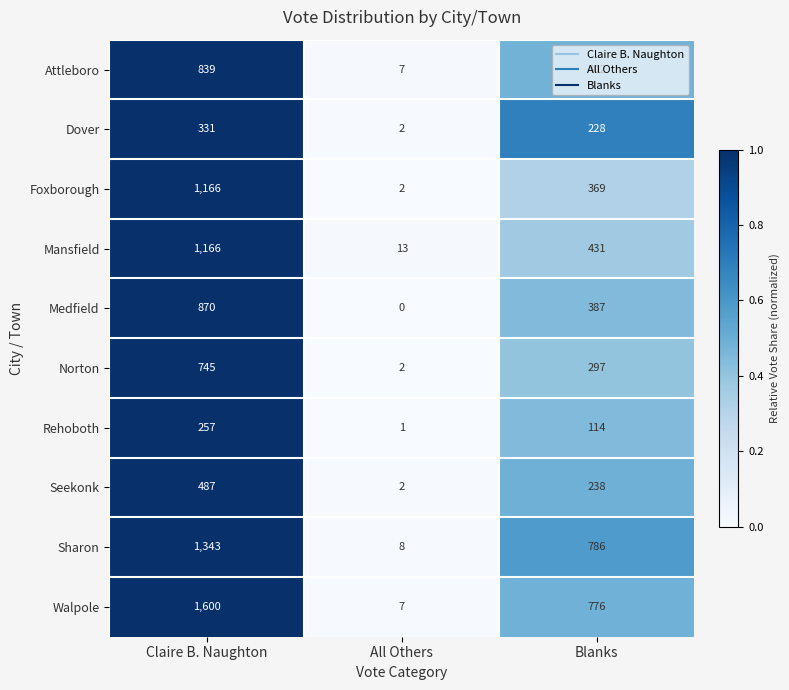

At which category does the chart reach its peak across all series?

Claire B. Naughton